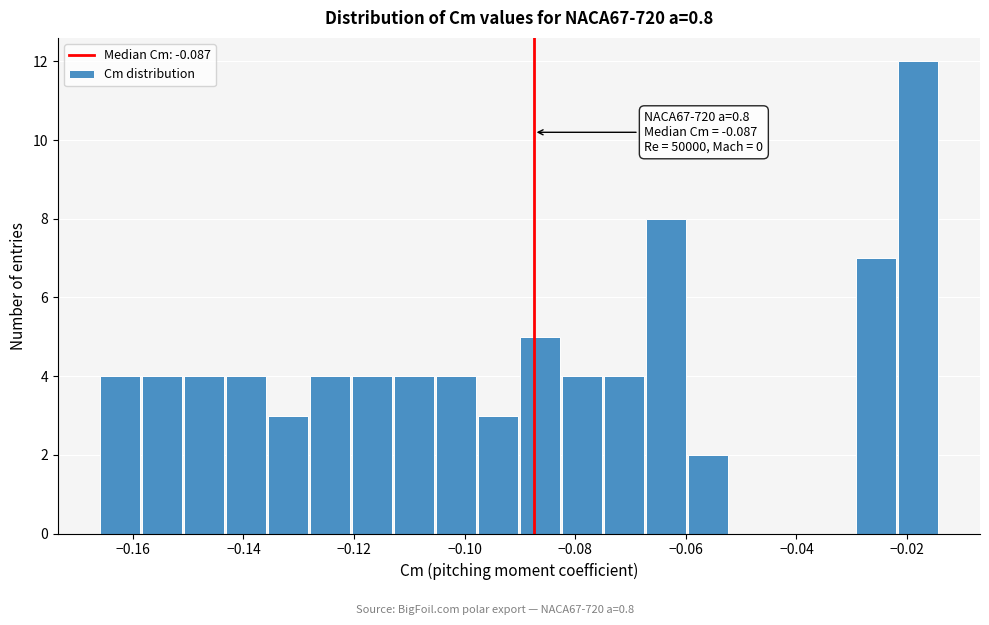

Around what value on the x-axis is the tallest bar? Give the approximate position of its centre, as read against the axis.

-0.018